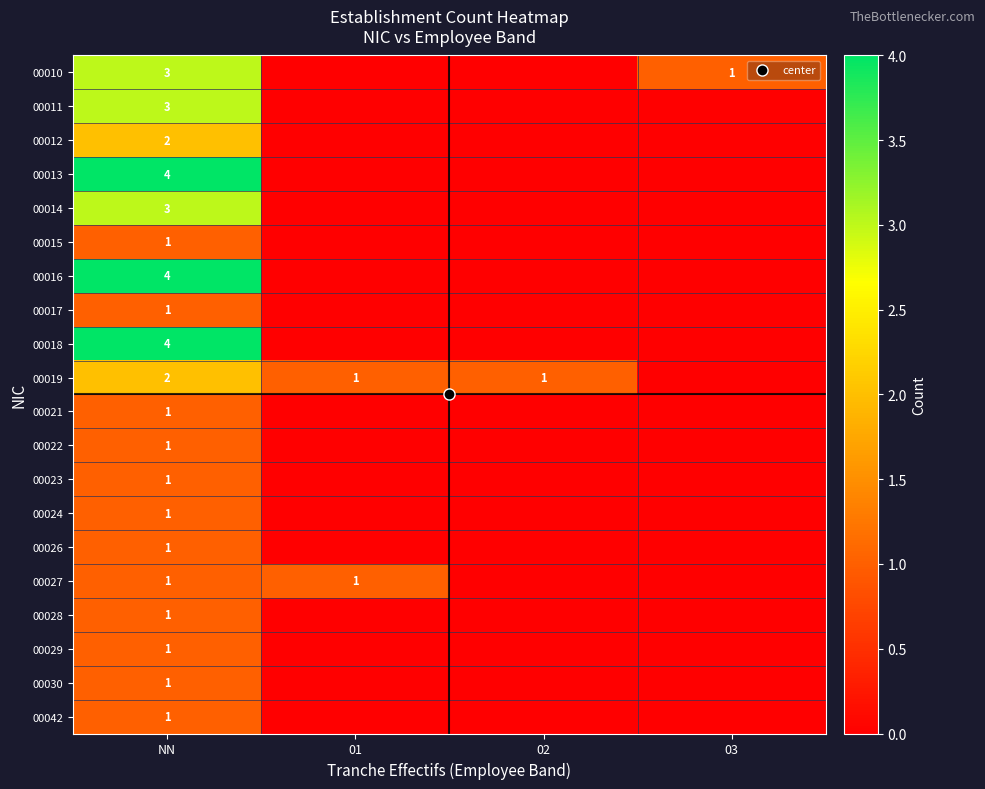

Which category has the lowest value in the 00042 series?

01